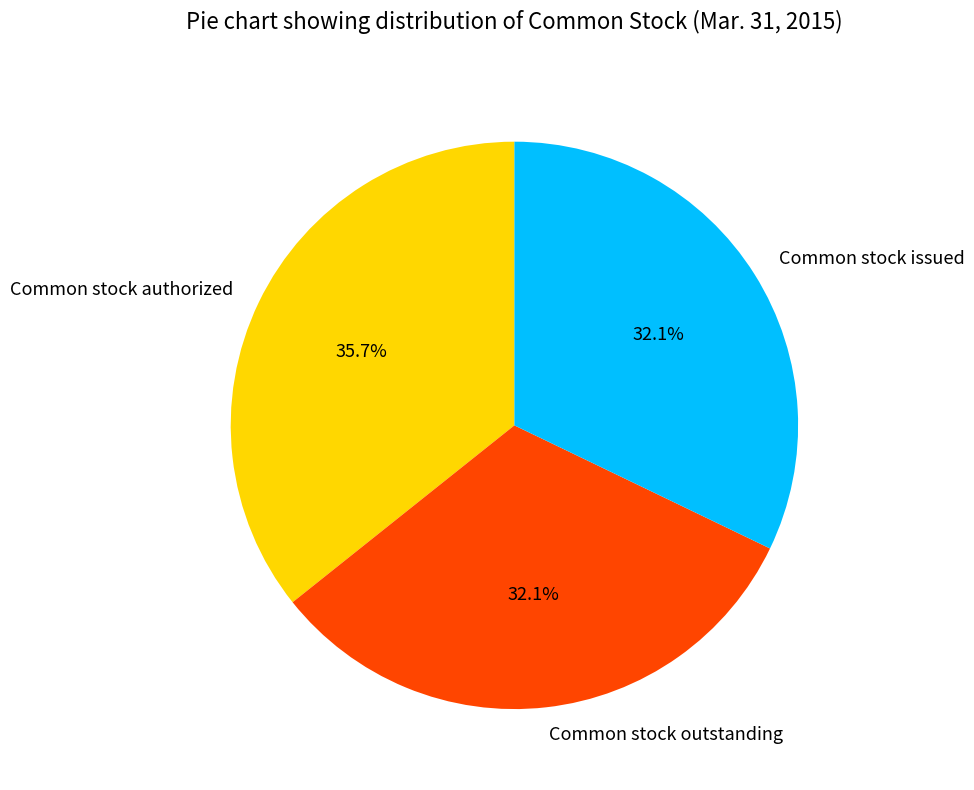

How many slices are in this pie chart?

3